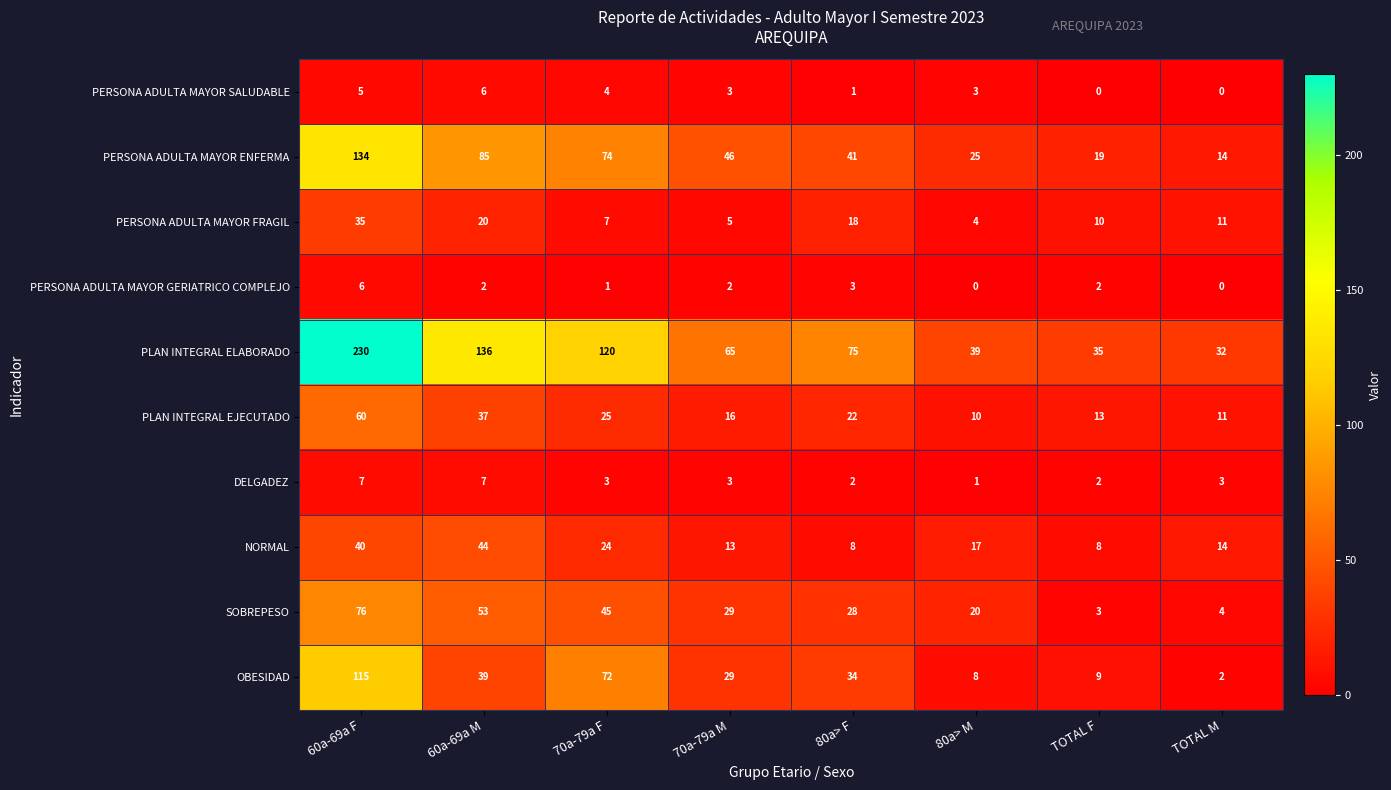

At which label does PLAN INTEGRAL EJECUTADO first exceed 22?

60a-69a F